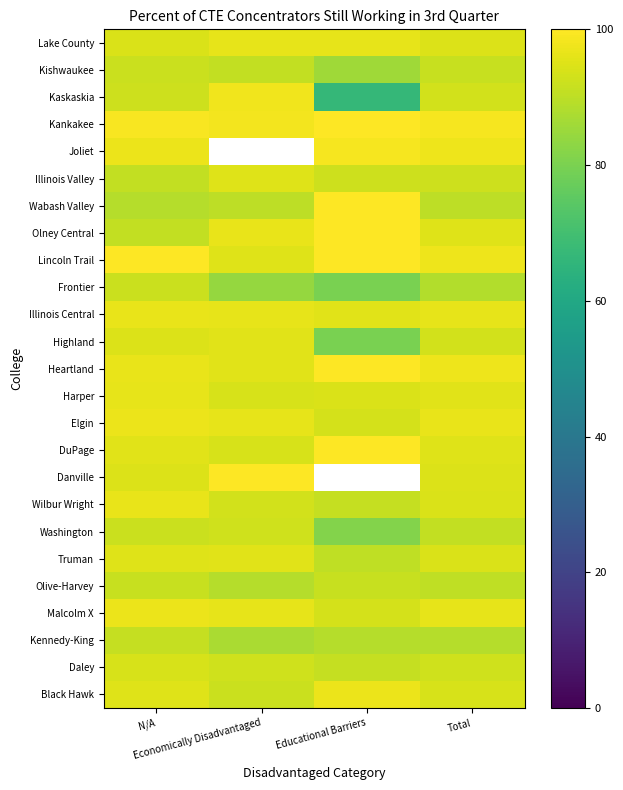

At which label is Lincoln Trail closest to 97?

Total